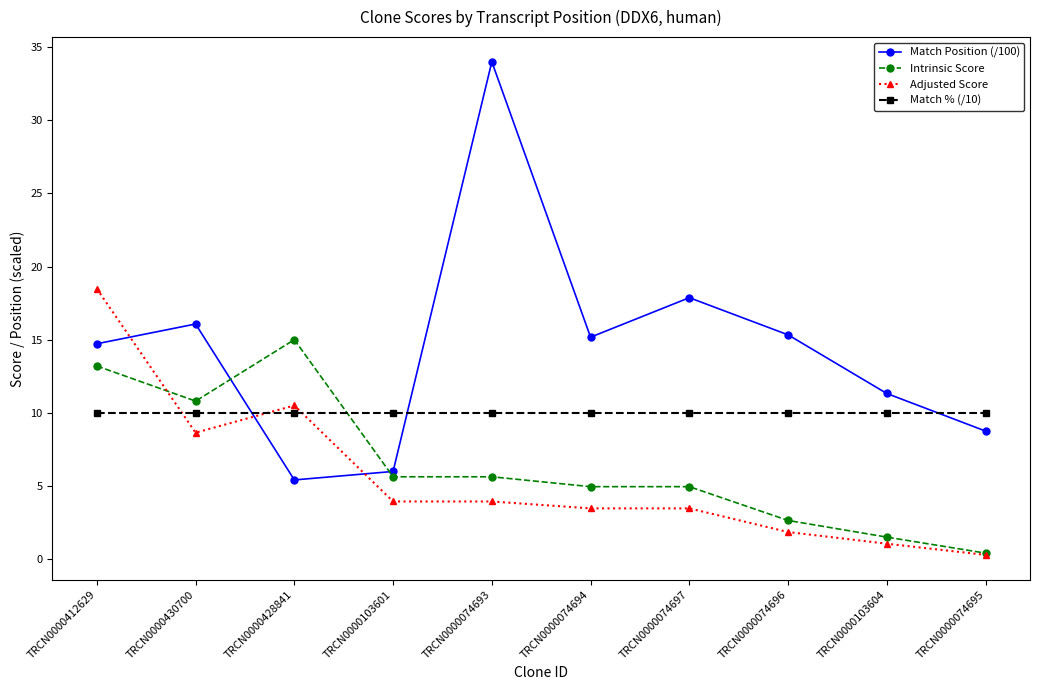

Which series ends up on top after the final intersection of Intrinsic Score and Match Position (/100)?

Match Position (/100)